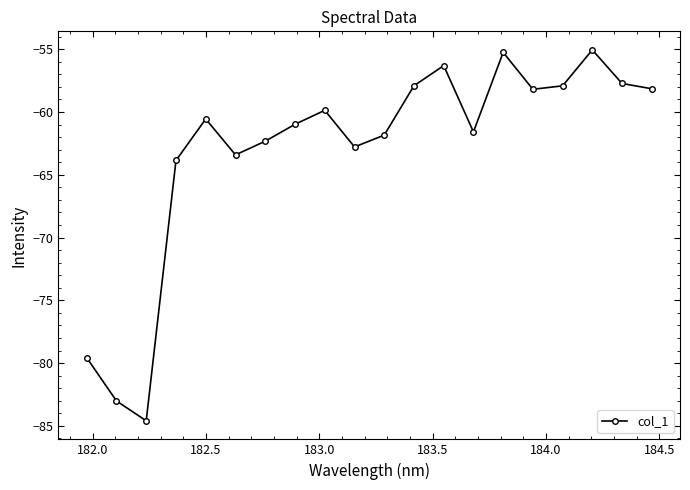

How many lines are shown in the chart?

1